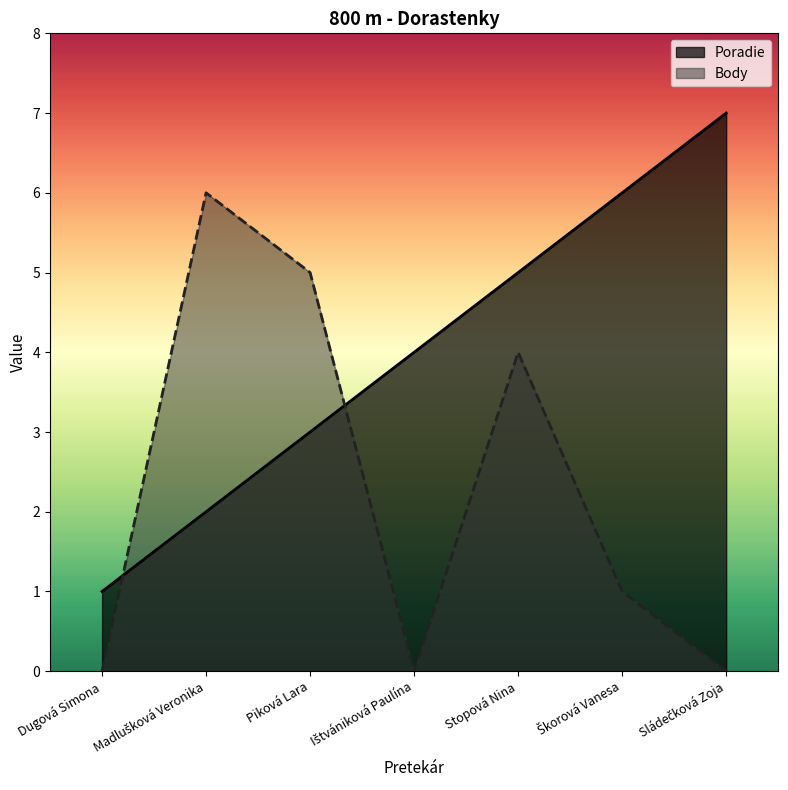

List the labels in order of Poradie value, largest first.

Sládečková Zoja, Škorová Vanesa, Stopová Nina, Ištvániková Paulína, Piková Lara, Madlušková Veronika, Dugová Simona